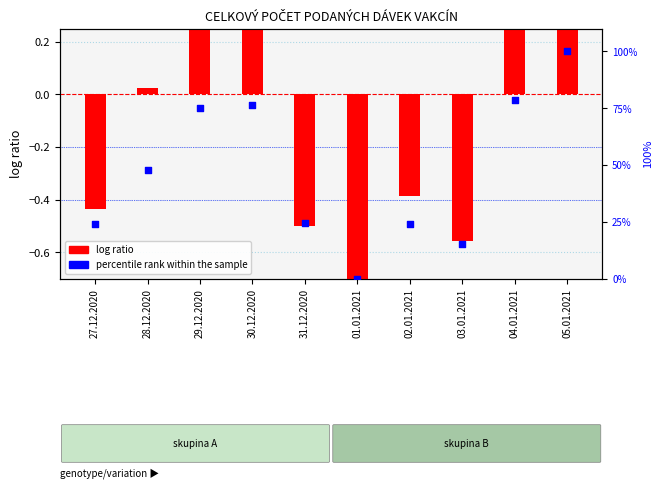

Which series reaches the minimum Y coordinate?

log ratio